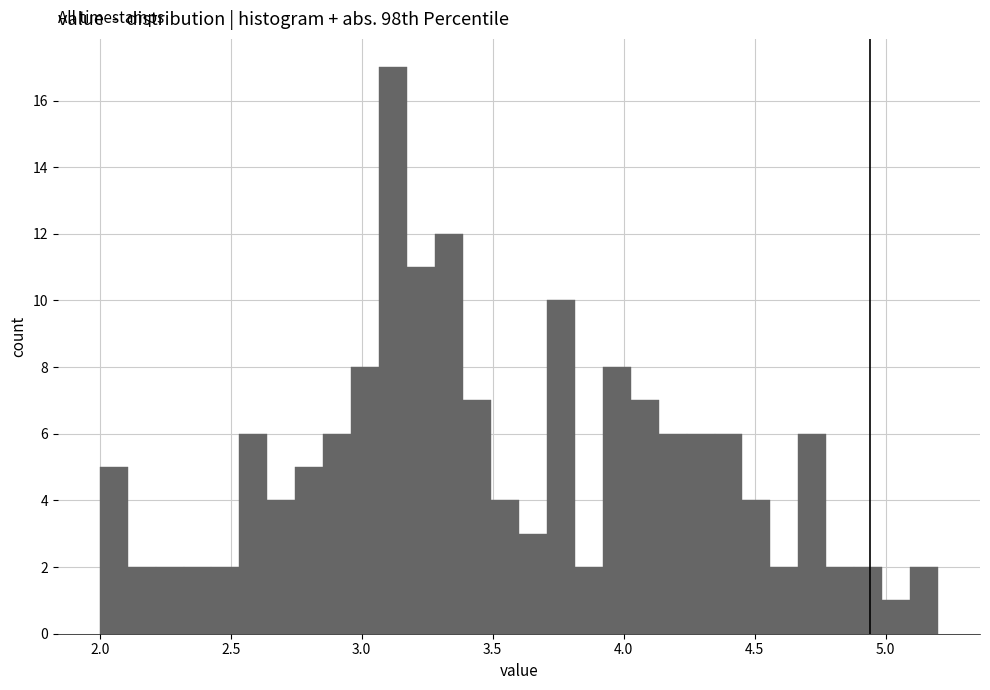

Around what value on the x-axis is the tallest bar? Give the approximate position of its centre, as read against the axis.

3.10